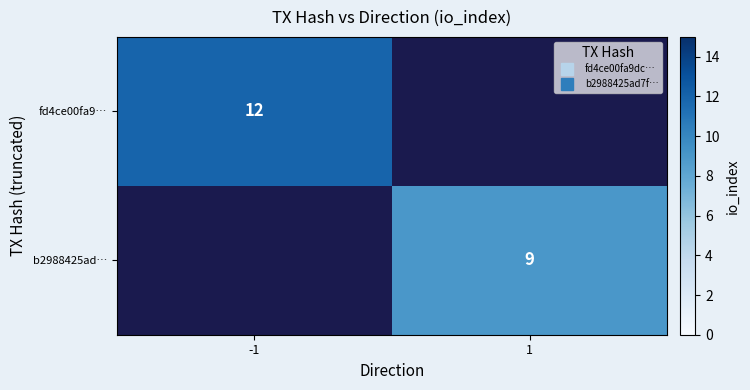

How many positive values does the fd4ce00fa9… series have?

1